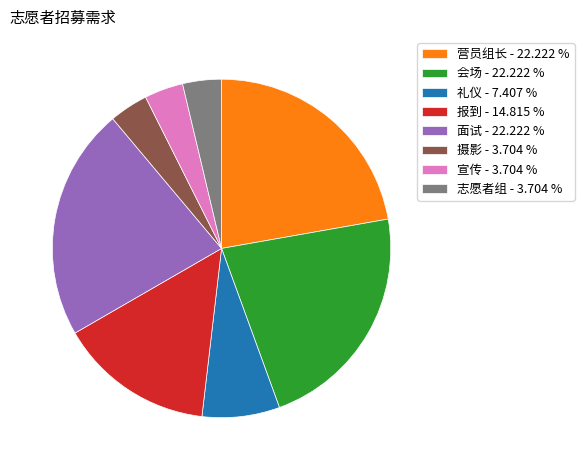

Is the sum of 摄影 - 3.704 % and 营员组长 - 22.222 % greater than half?

No